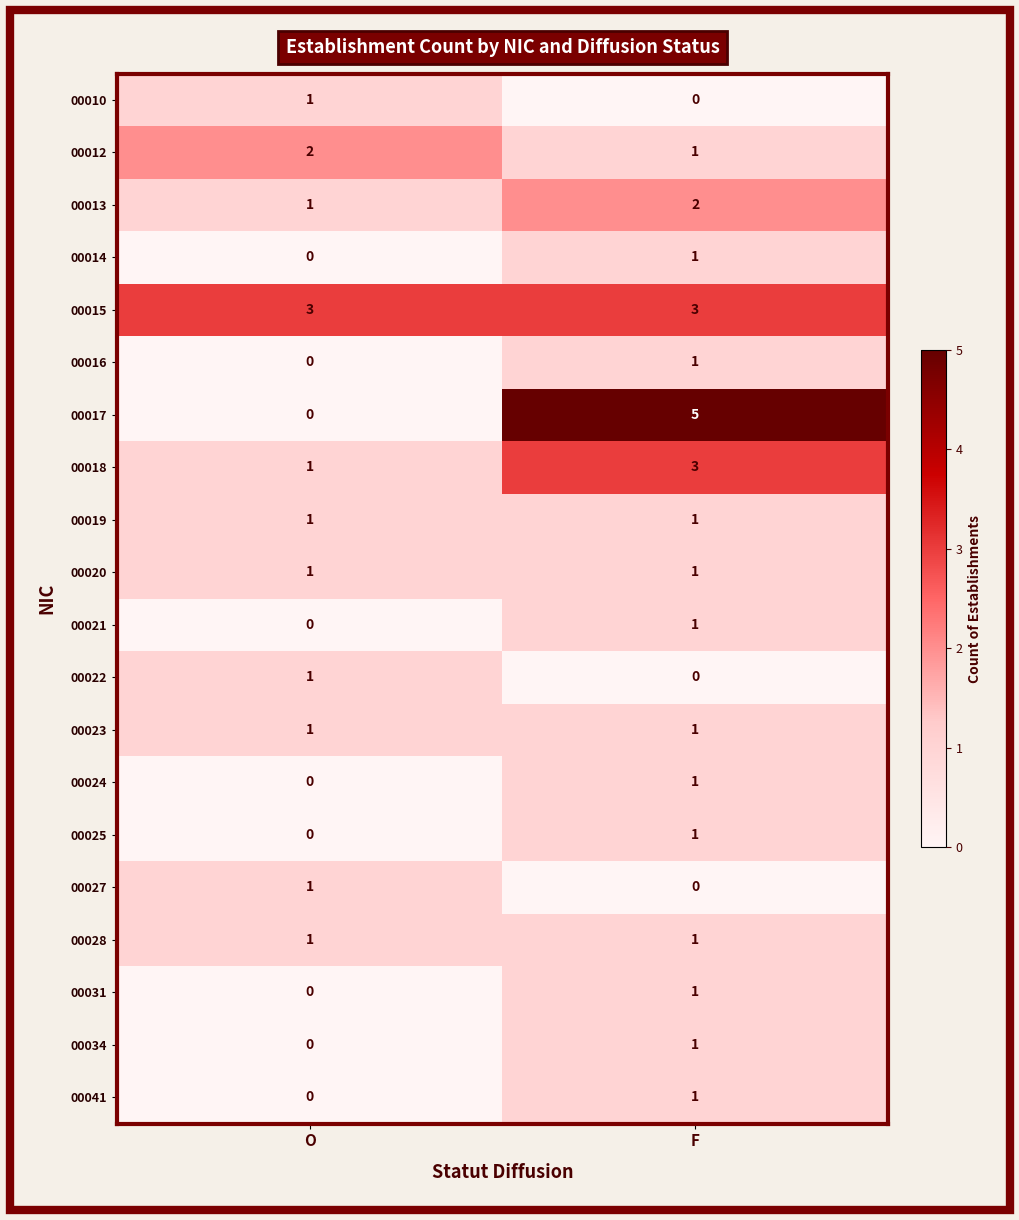

At which label does 00010 reach its peak?

O